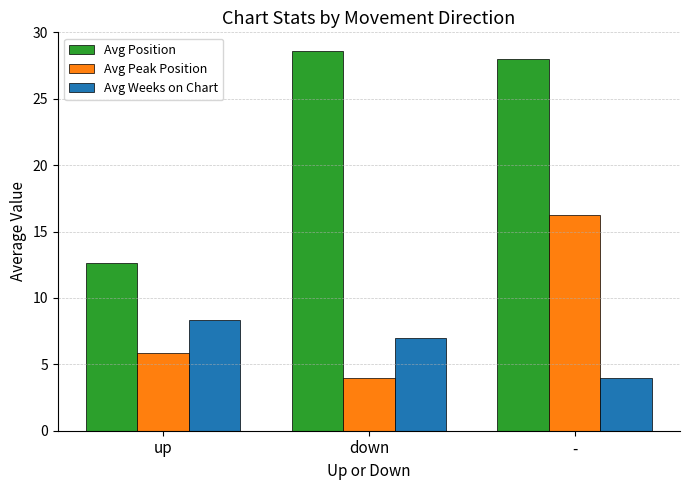

What is the approximate value of Avg Weeks on Chart at -?

4.0